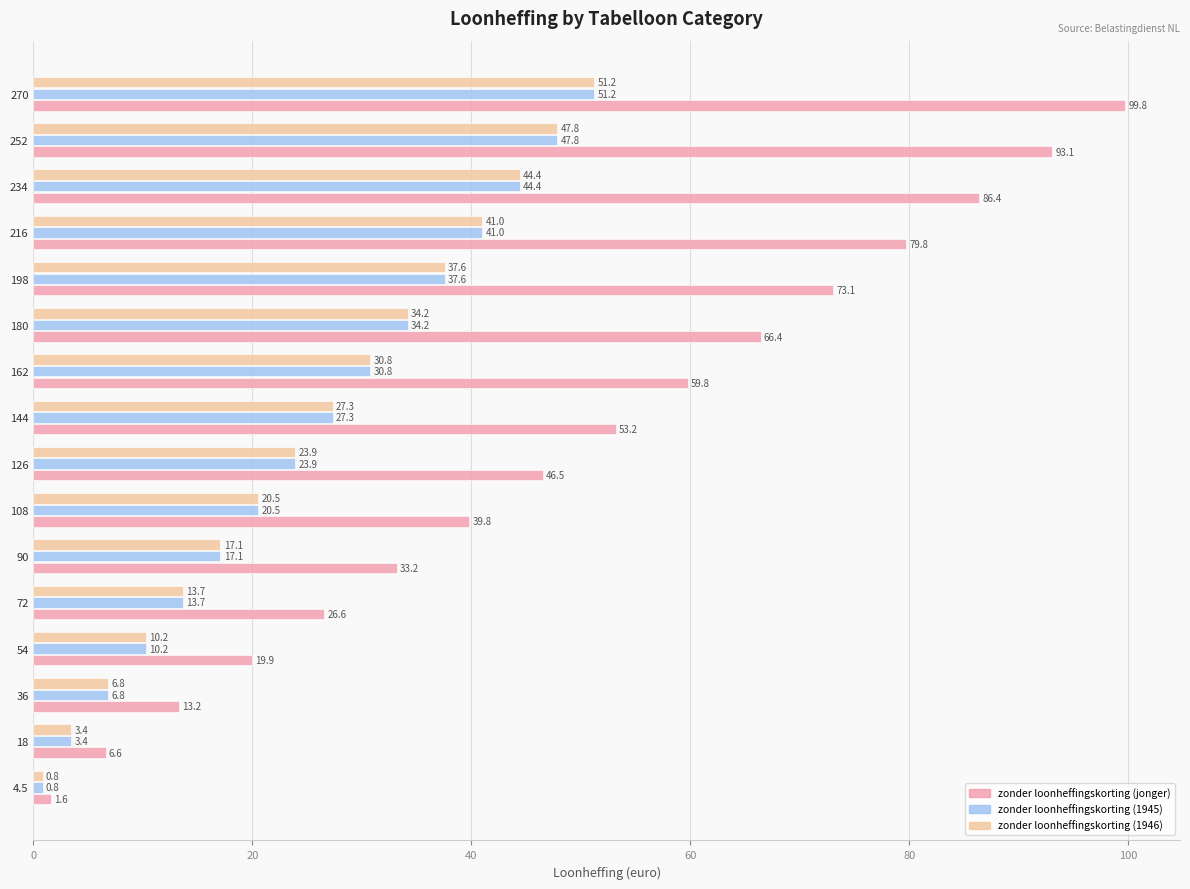

Which series has the largest total across all categories?

zonder loonheffingskorting (jonger)